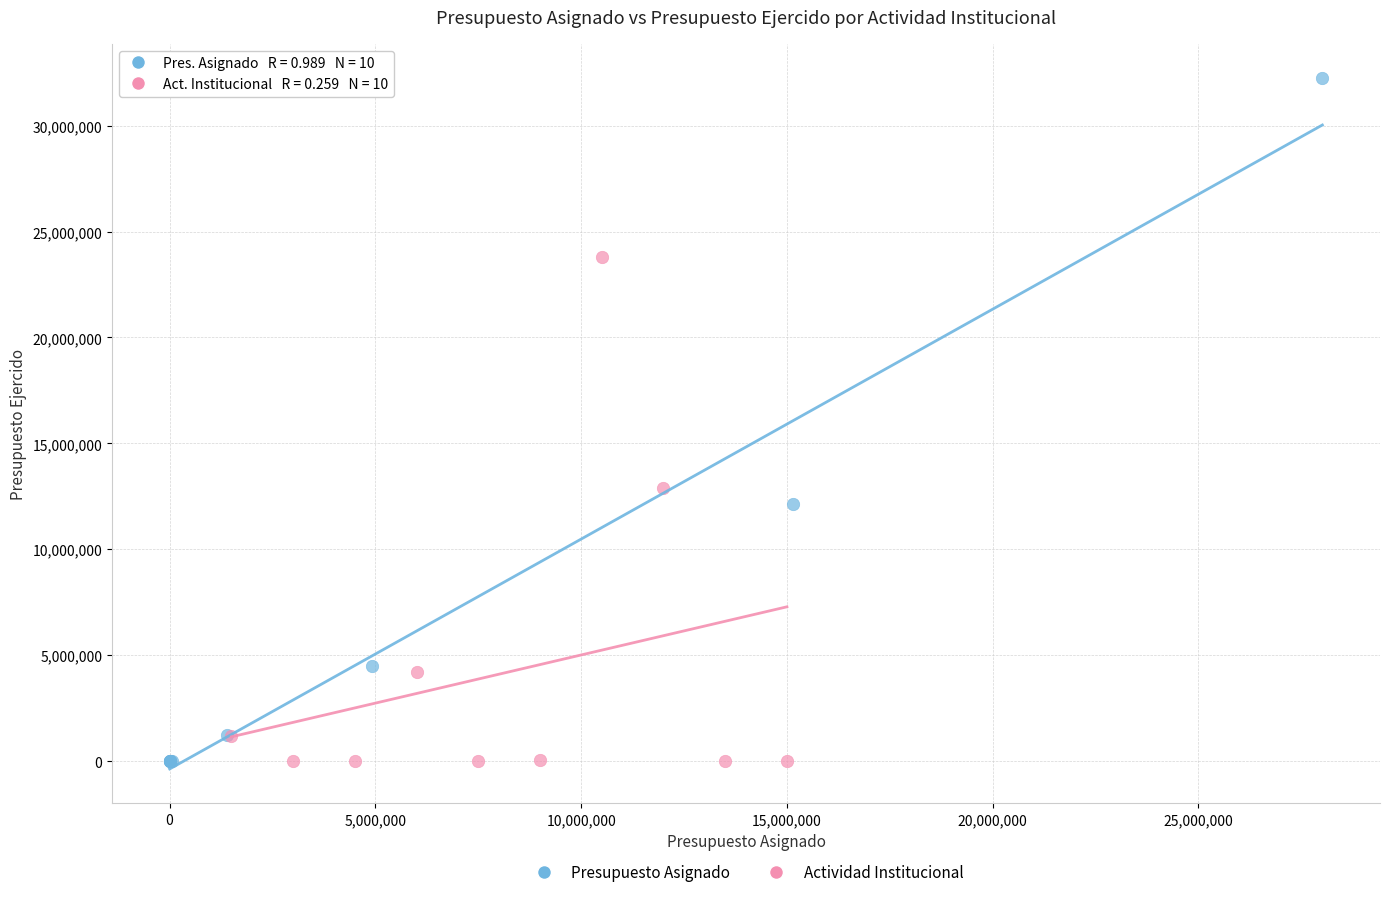

Which series reaches the maximum Y coordinate?

Presupuesto Asignado